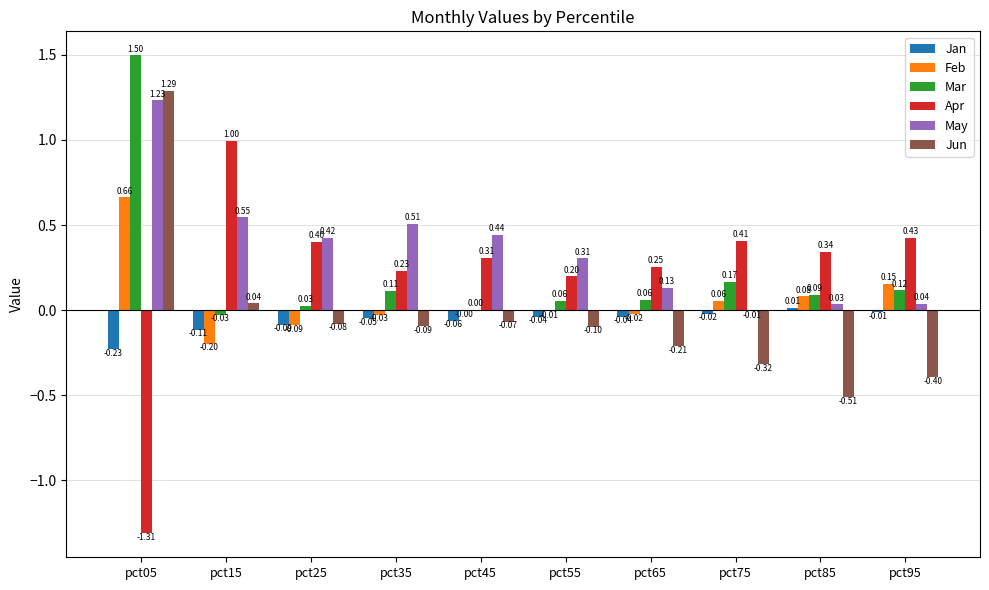

Is the value of Jan at pct65 greater than the value of May at pct05?

No